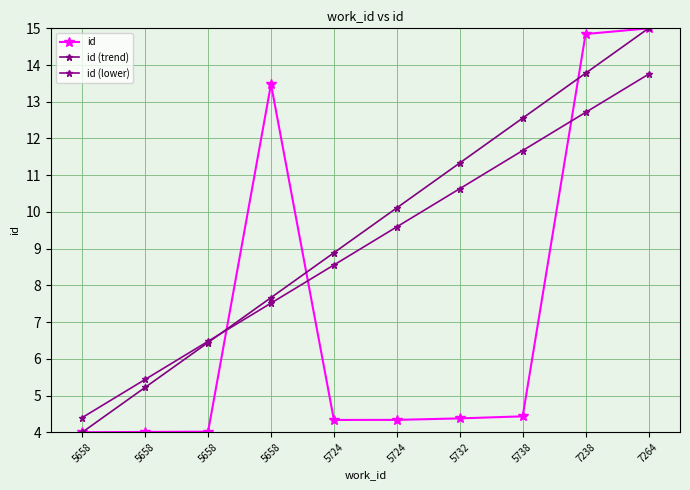

At which category is the sum across all series the highest?

7264